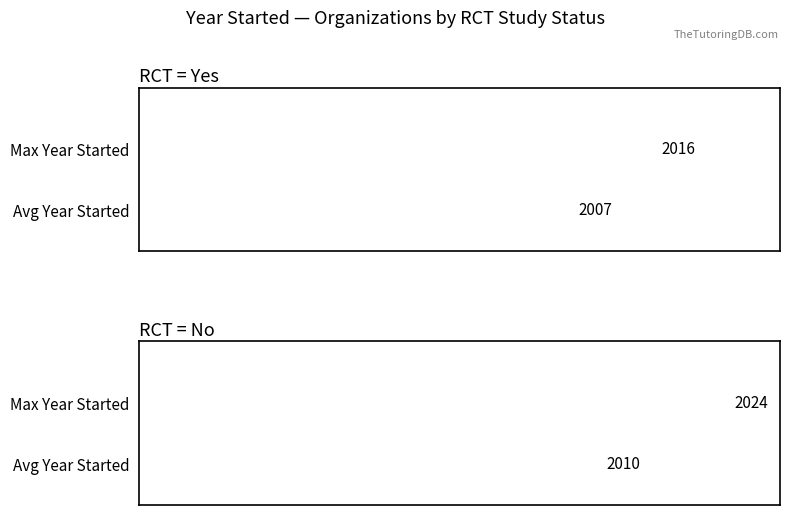

List the series in order of their peak value, lowest first.

Average Year Started, Max Year Started